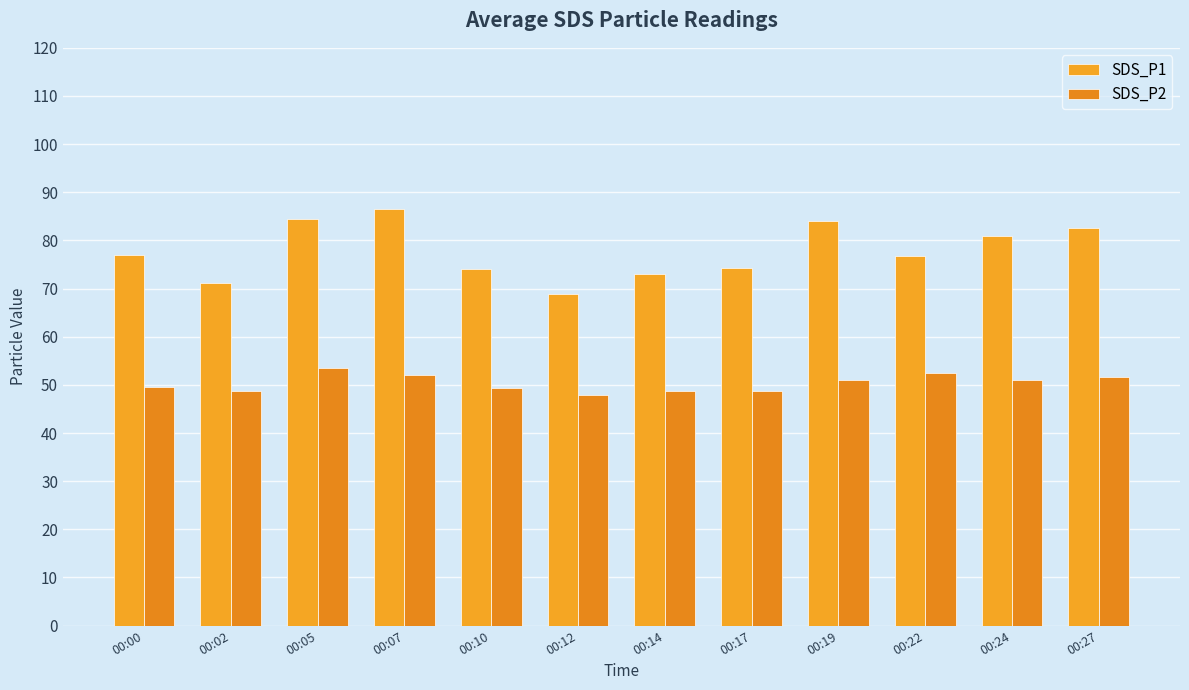

True or false: SDS_P1 has a value of 84.4 at 00:05.

True